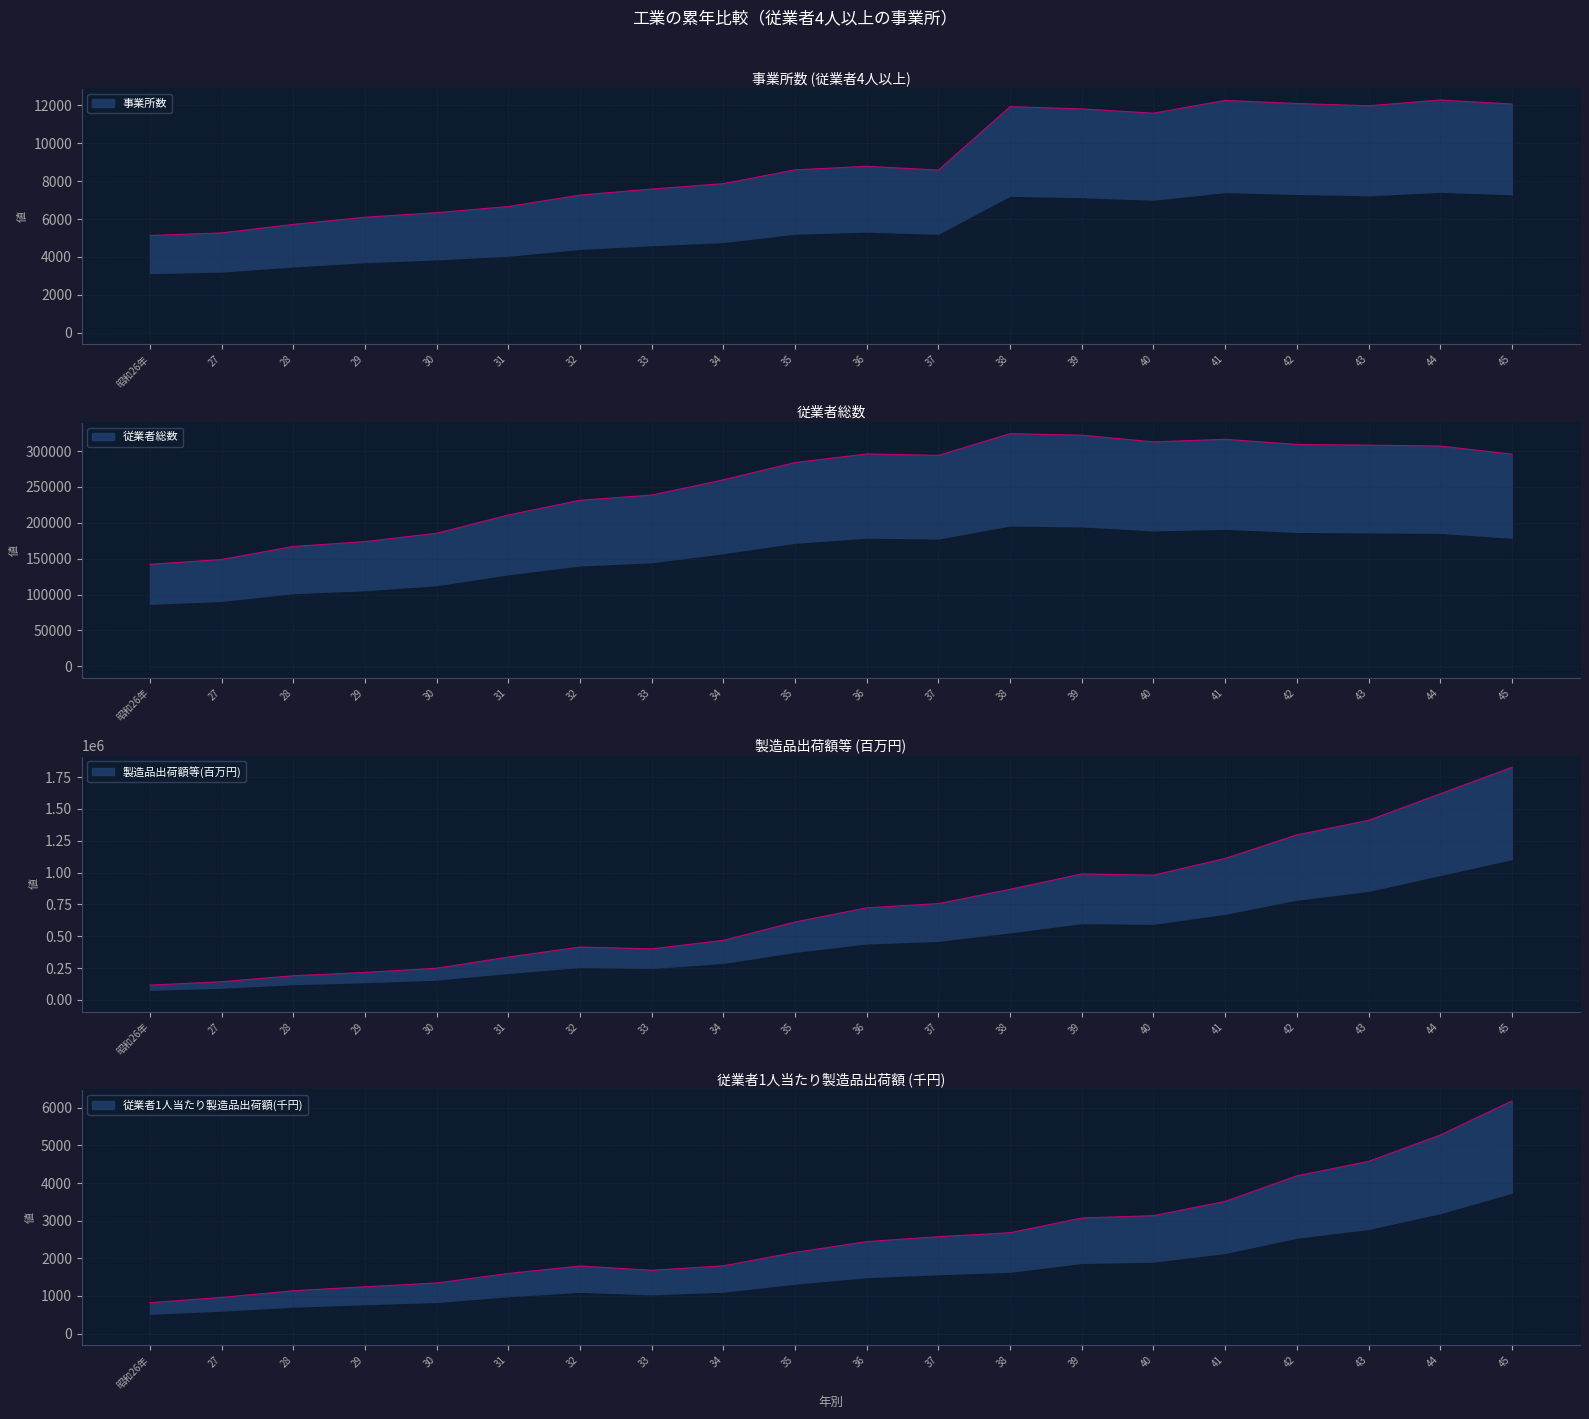

Is it true that 製造品出荷額等(百万円) equals 869161 at 38?

True